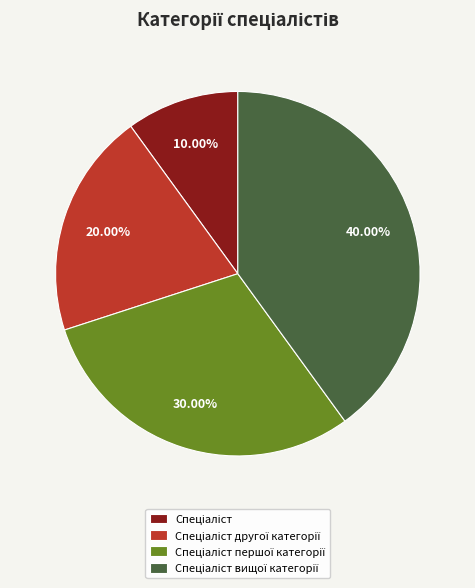

Is there any slice that represents more than half of the pie?

No